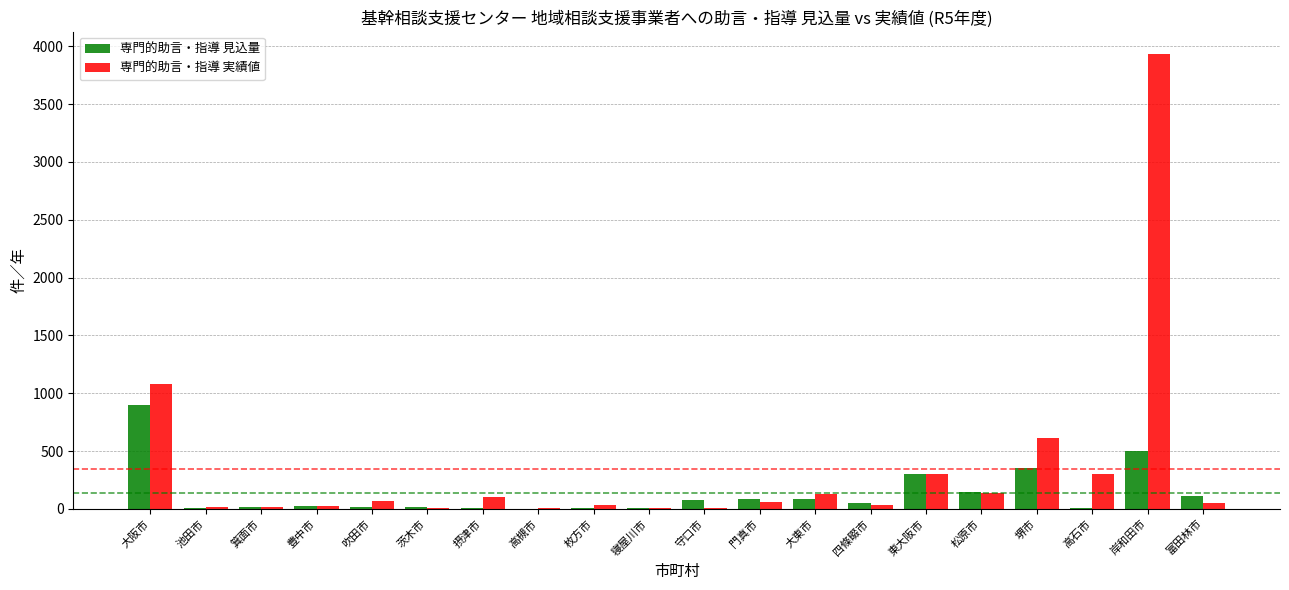

What is the average value of the 専門的助言・指導 実績値 series?

347